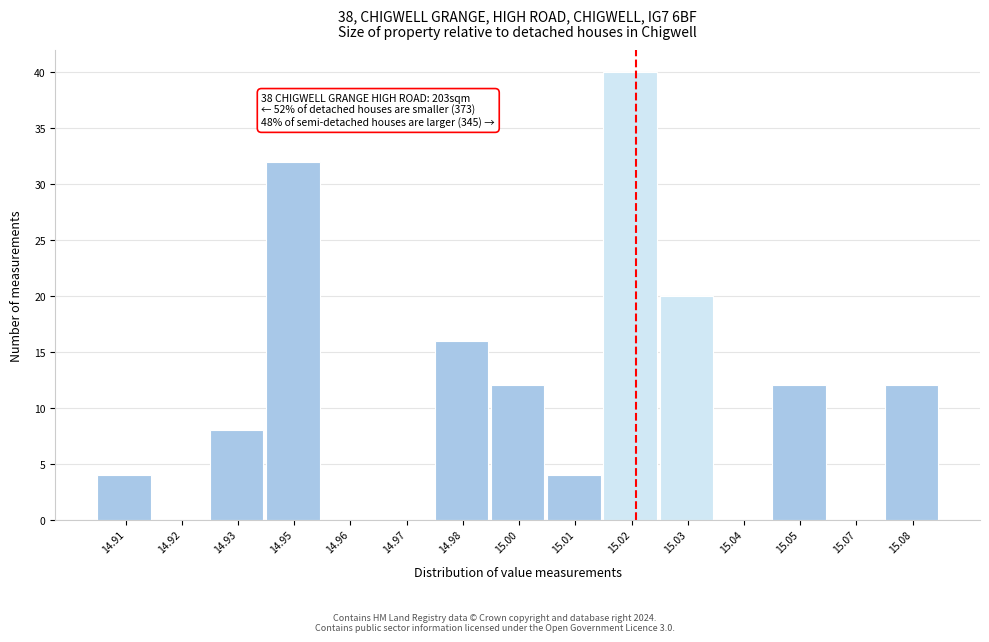

Reading left to right, transcribe all the data shown in this chart.

14.91=4	14.92=0	14.93=8	14.95=32	14.96=0	14.97=0	14.98=16	15.00=12	15.01=4	15.02=40	15.03=20	15.04=0	15.05=12	15.07=0	15.08=12